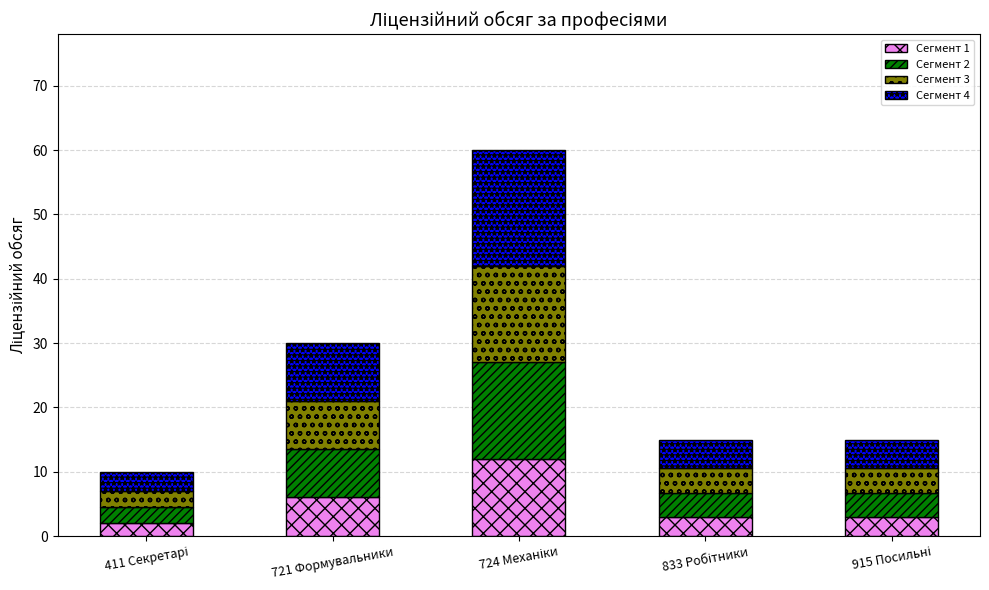

What is the average value of the Сегмент 1 series?

5.2